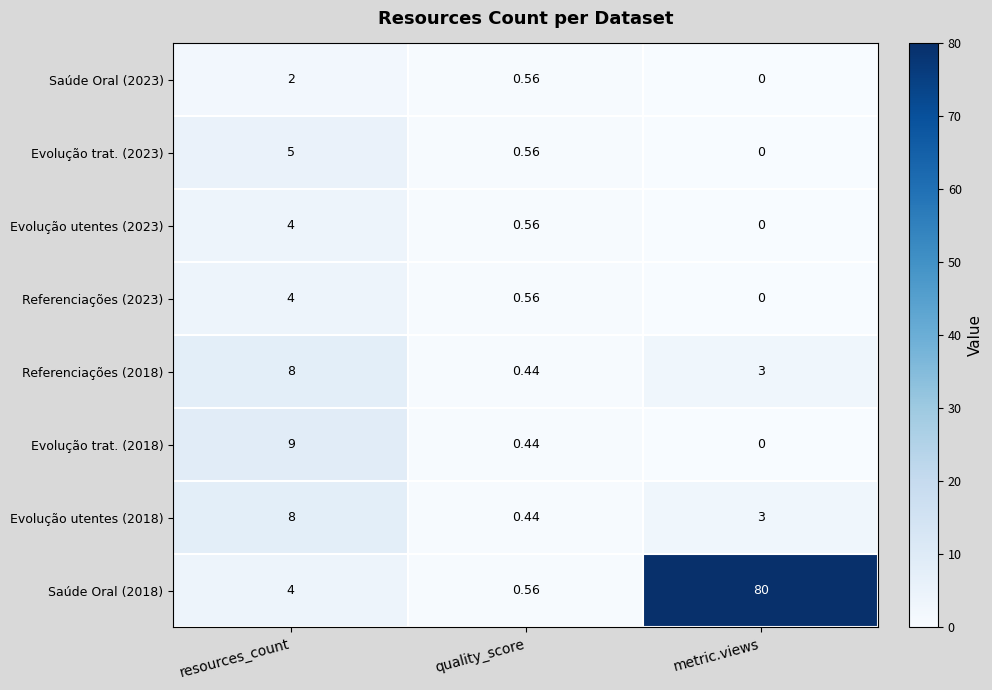

At which label does Referenciações (2023) reach its peak?

resources_count